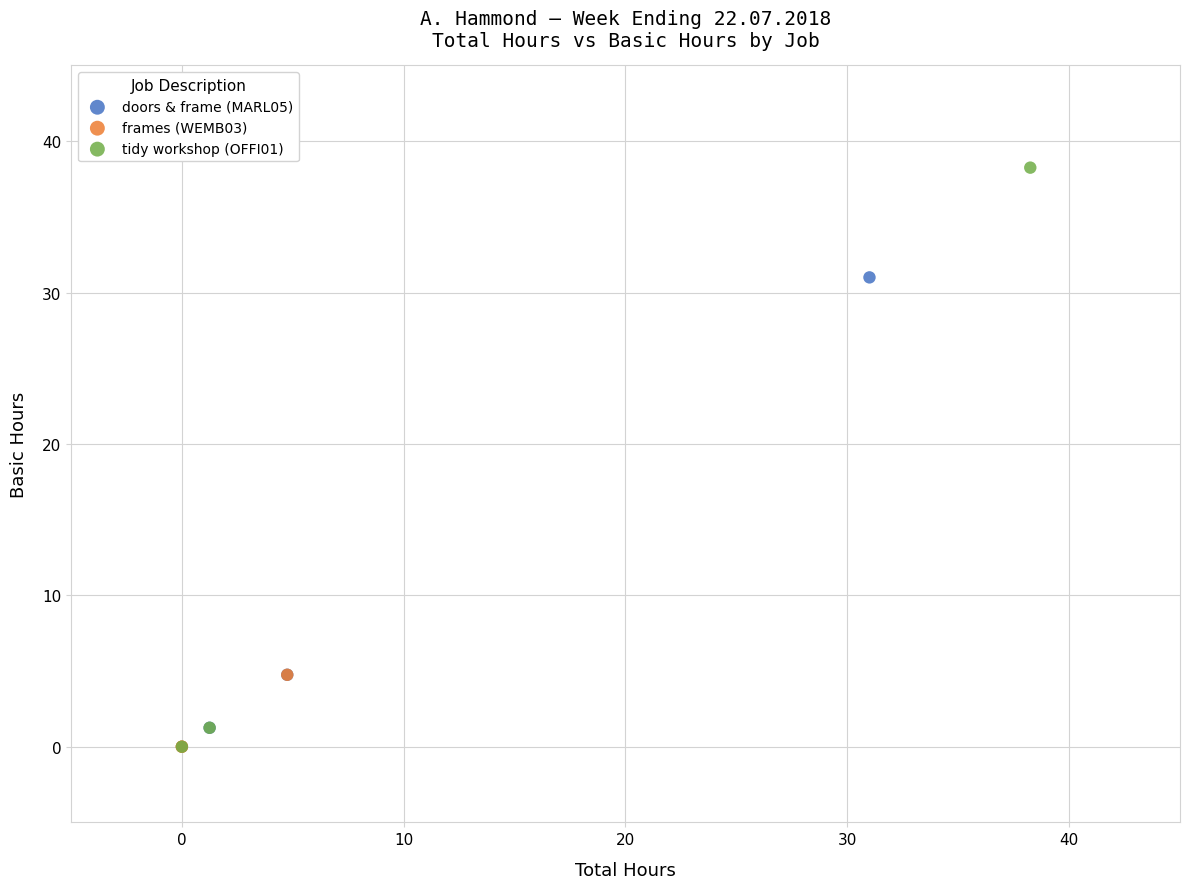

Which series contains the highest Y value?

tidy workshop (OFFI01)